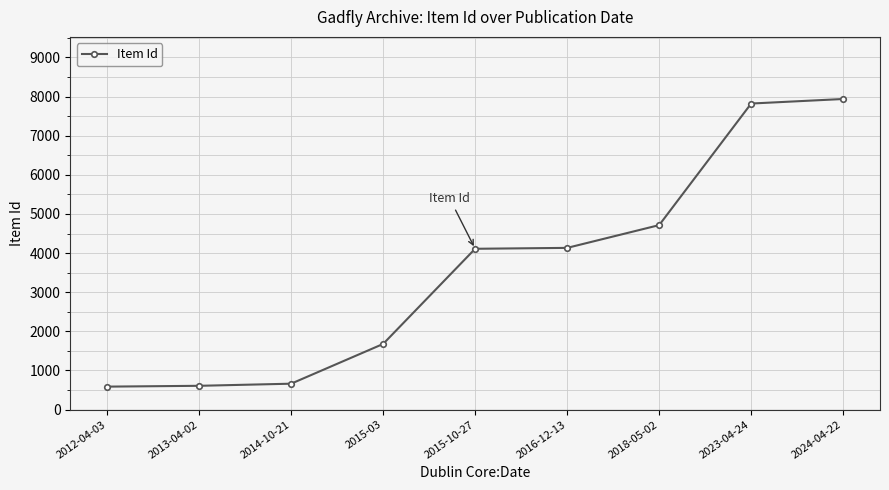

Which category has the highest value across all series?

2024-04-22